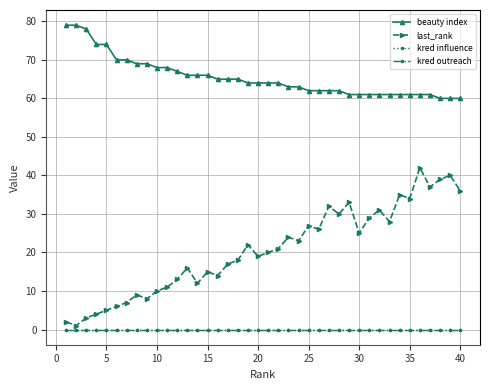

Is this an area chart (filled region under the line)?

No